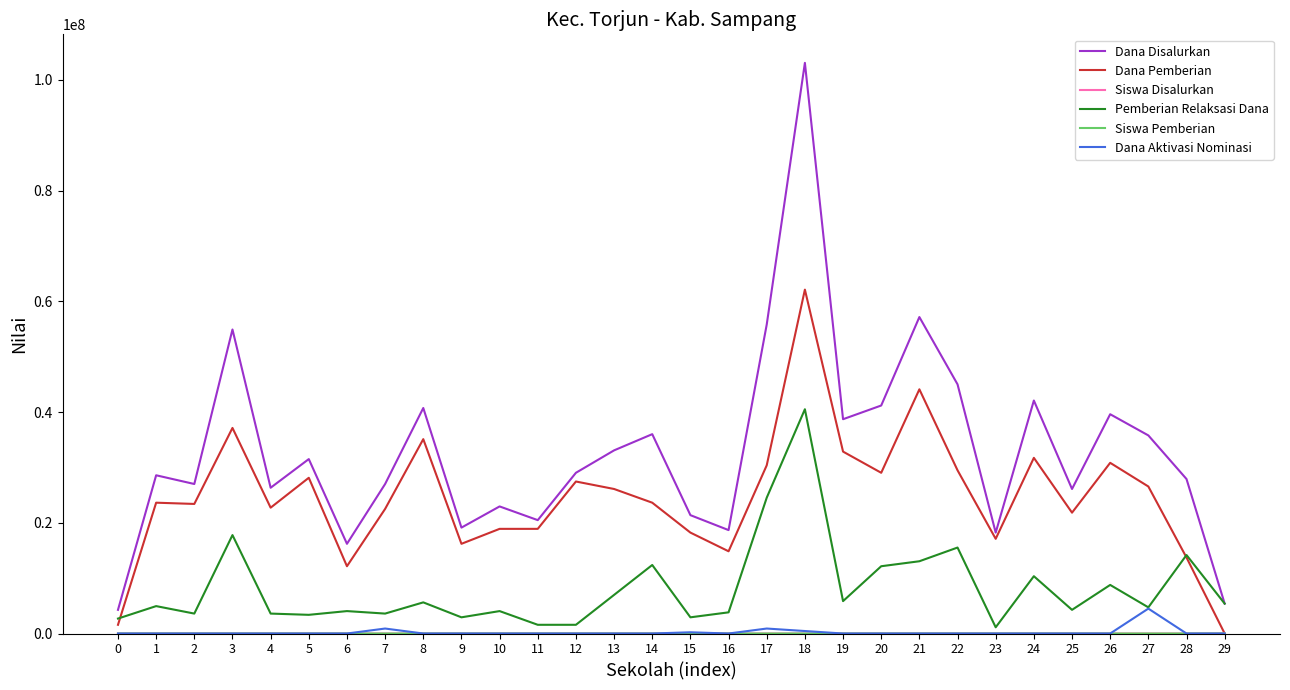

At which category is the sum across all series the highest?

18